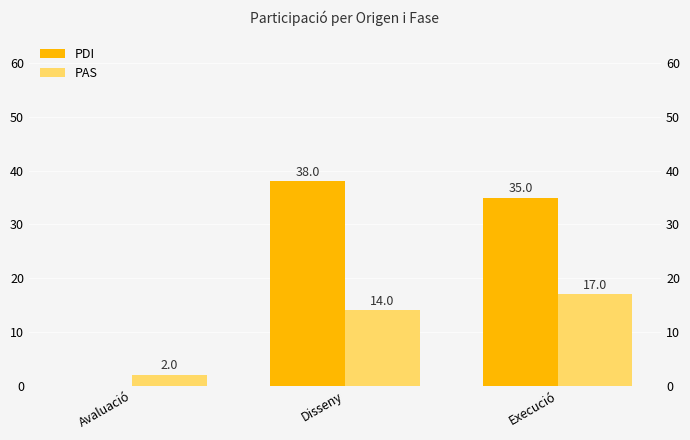

The PDI series shows 19 at Disseny. True or false?

False